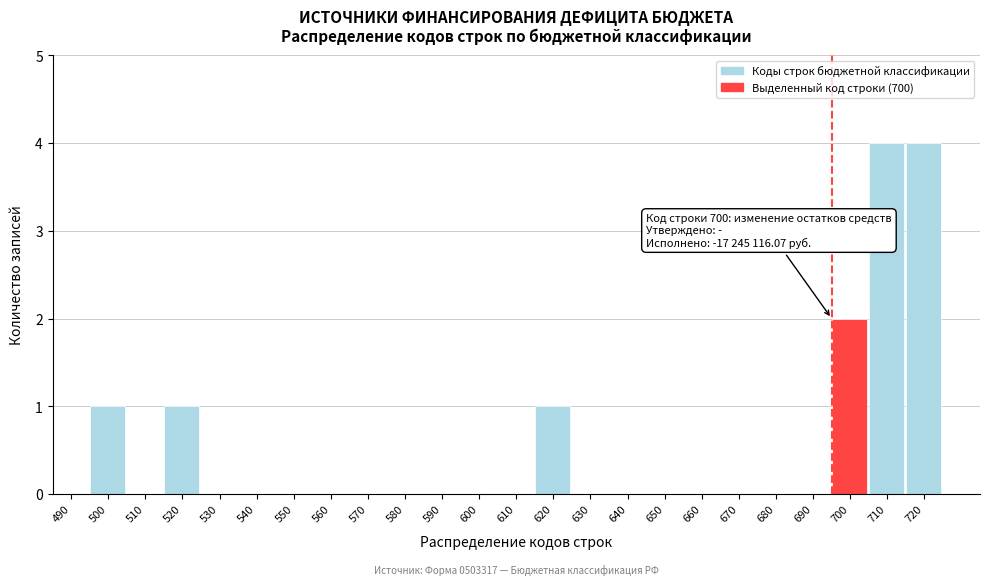

Reading right to left, transcribe all the data shown in this chart.

720=4	710=4	700=2	690=0	680=0	670=0	660=0	650=0	640=0	630=0	620=1	610=0	600=0	590=0	580=0	570=0	560=0	550=0	540=0	530=0	520=1	510=0	500=1	490=0